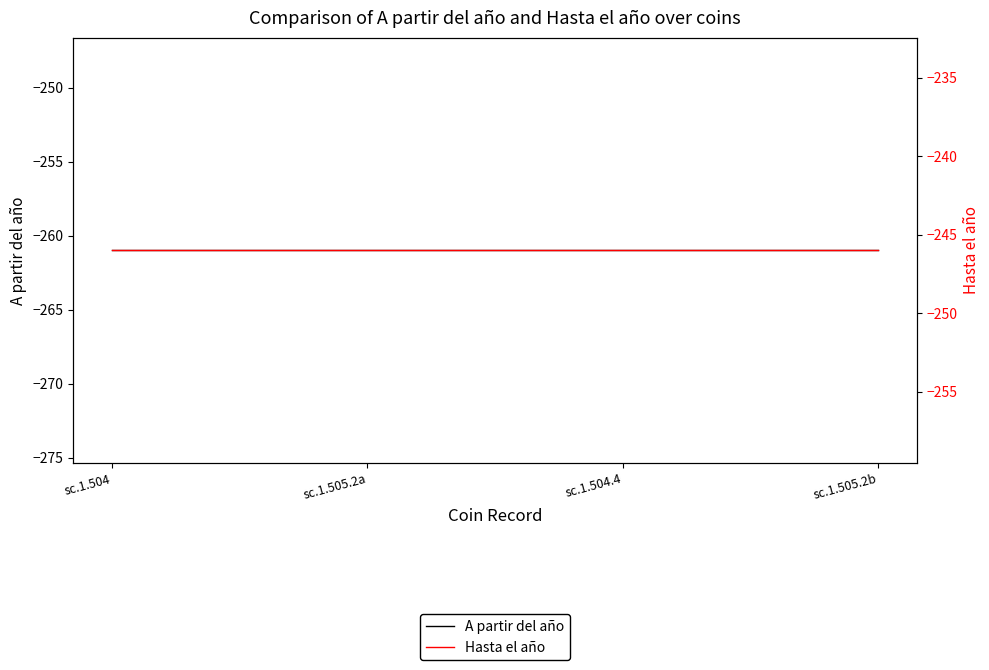

Count the number of data series in this chart.

2